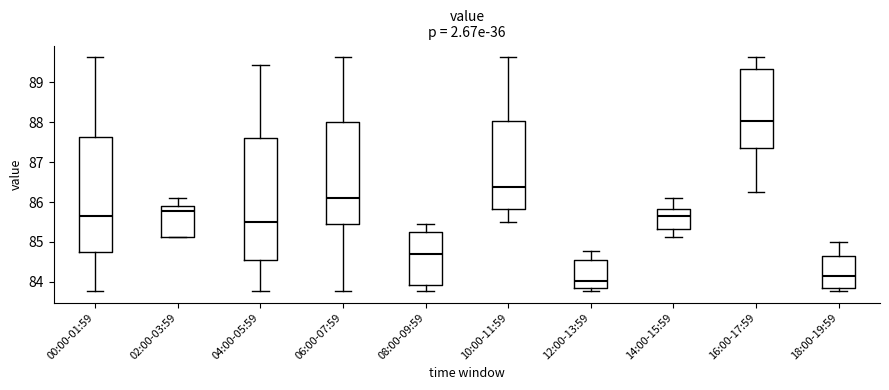

Which box is the tallest, from its lower edge to its upper edge?

04:00-05:59